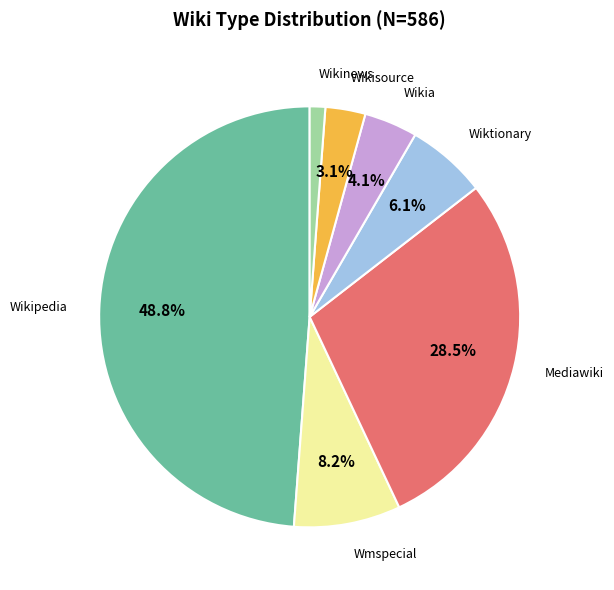

To the nearest percent, what is the combined percentage of Wikia and Wiktionary?

10%